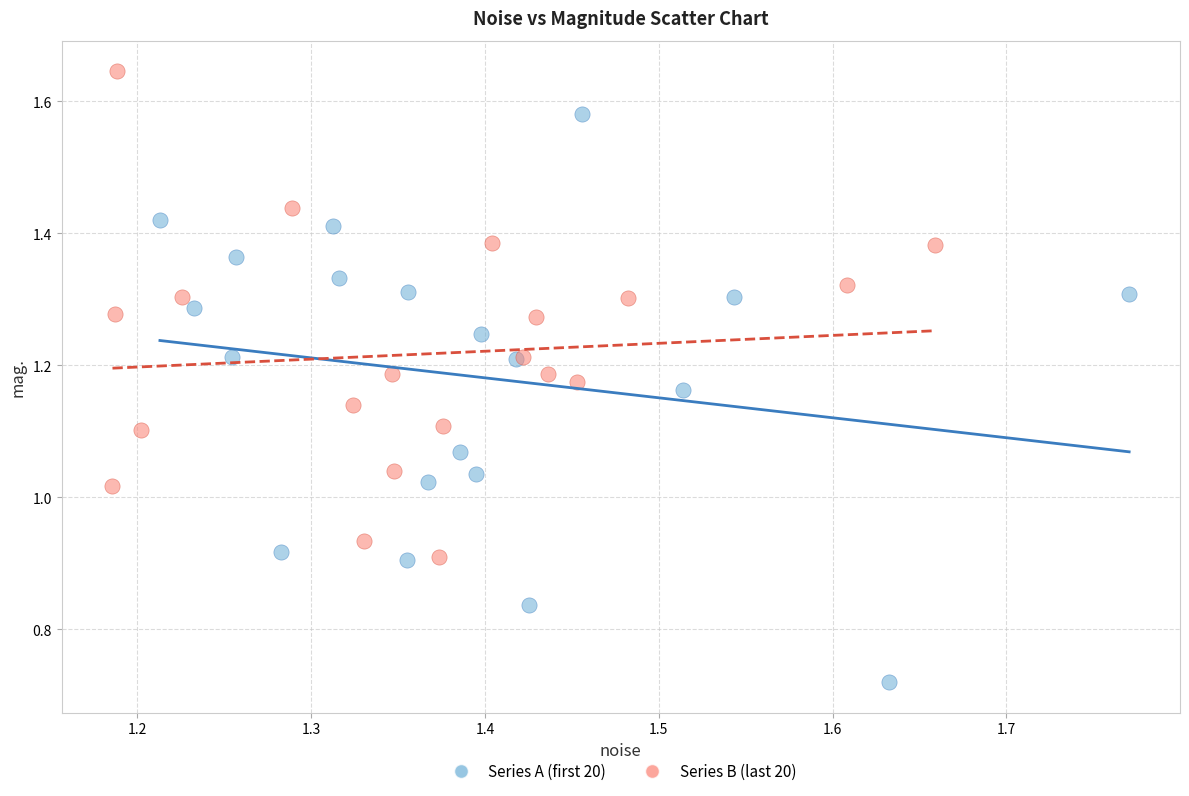

Which series contains the lowest Y value?

Series A (first 20)